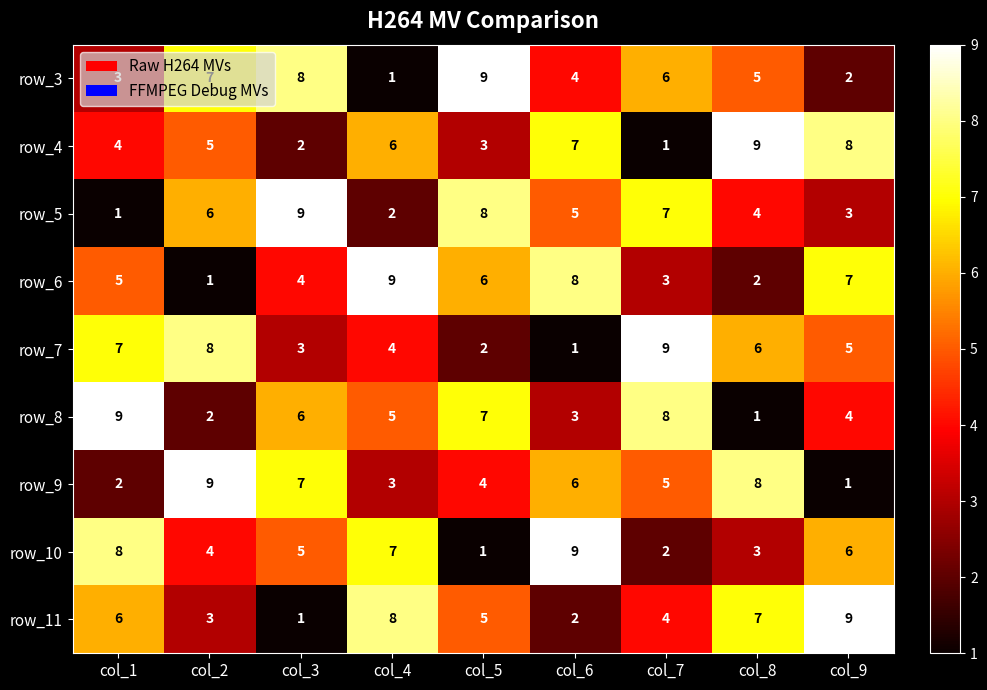

True or false: row_7 has a value of 5 at col_9.

True